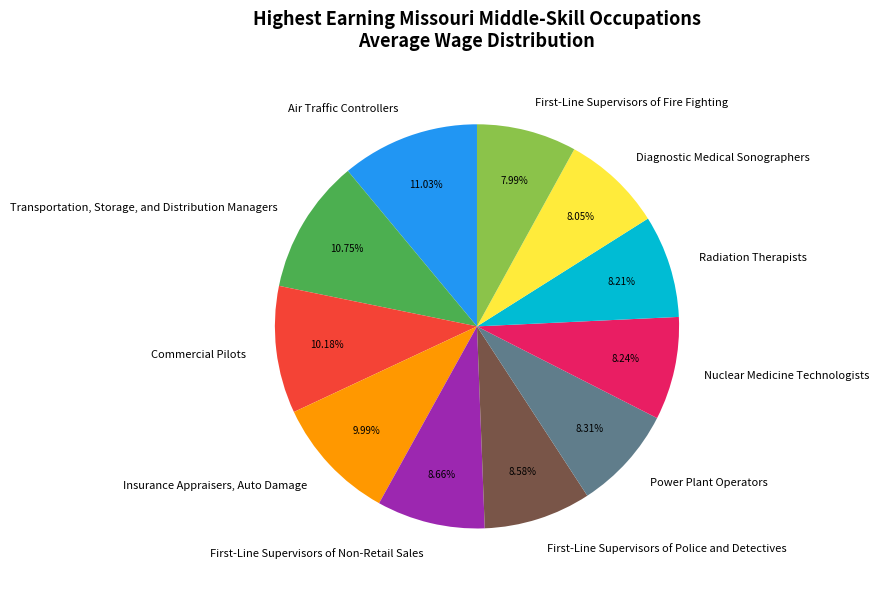

Is it true that Nuclear Medicine Technologists is 23% of the pie?

False